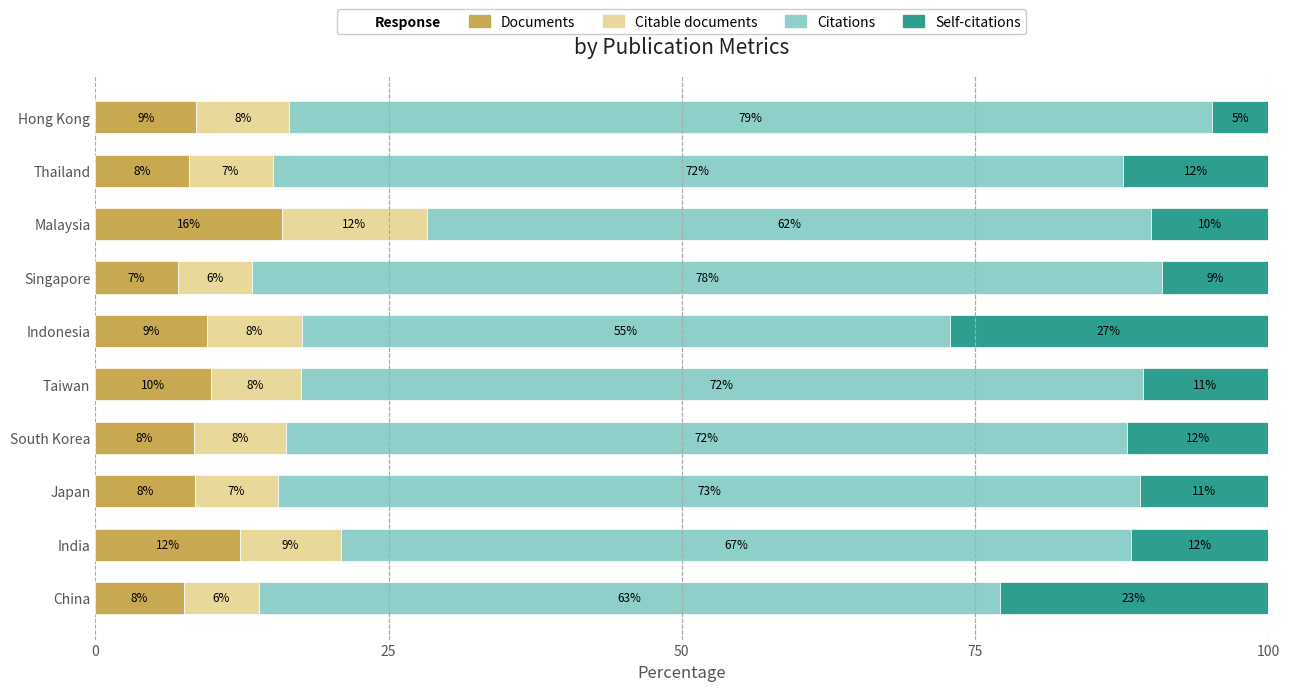

What is the highest value of the Documents series?

15.9